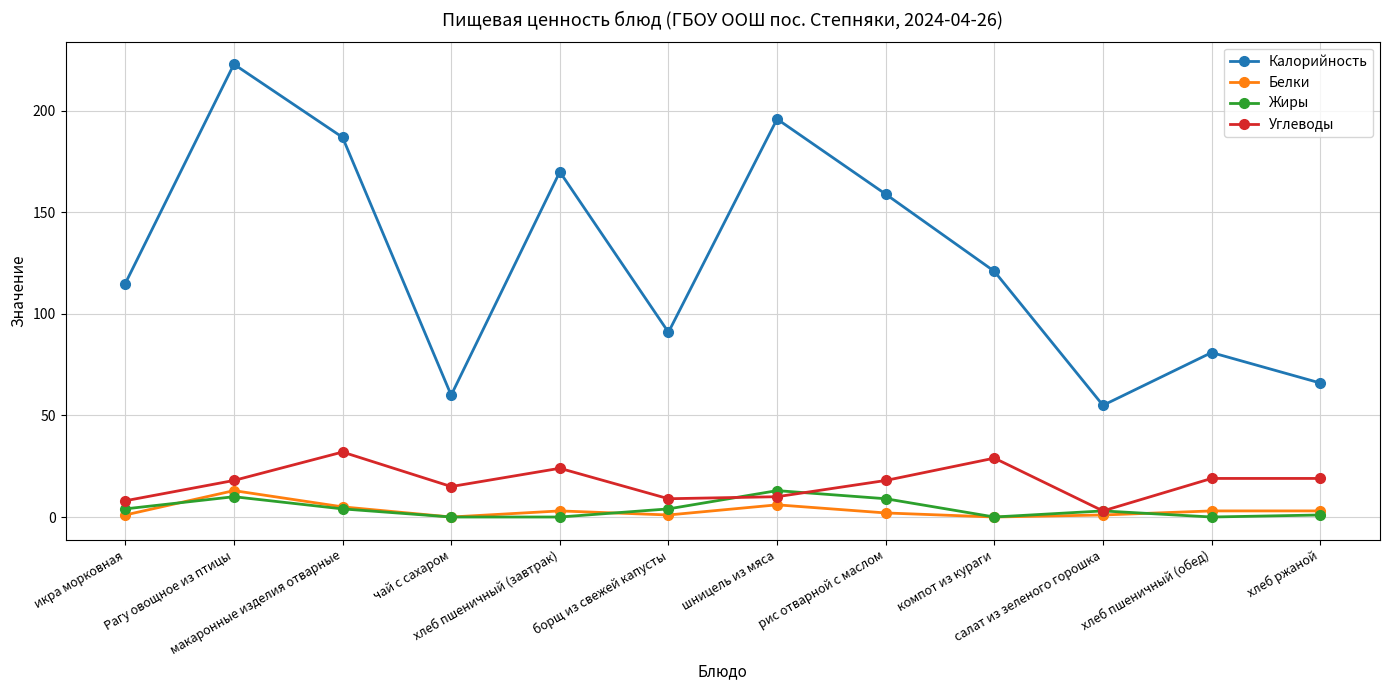

The value of Жиры at салат из зеленого горошка is 3. True or false?

True